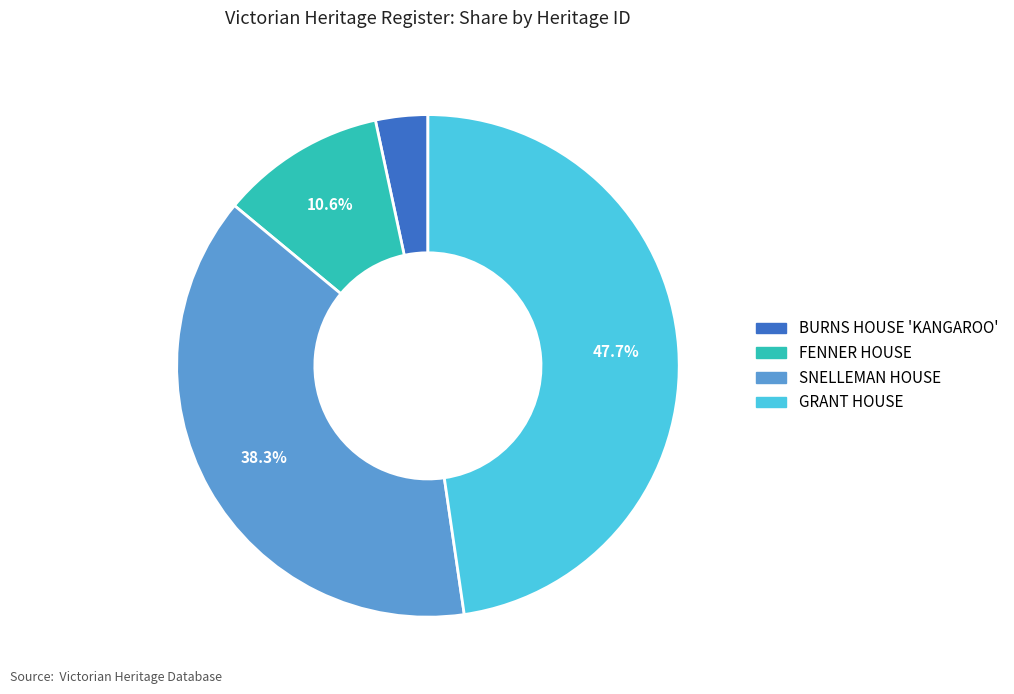

To the nearest percent, what is the combined percentage of FENNER HOUSE and BURNS HOUSE 'KANGAROO'?

14%